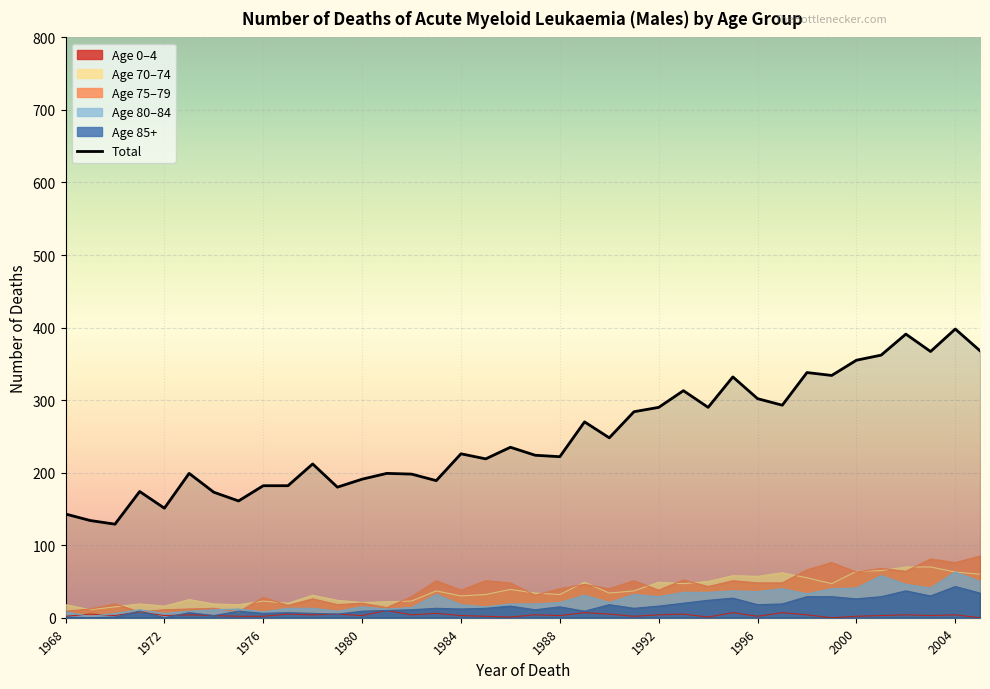

Which series has the largest range (max minus min)?

Total